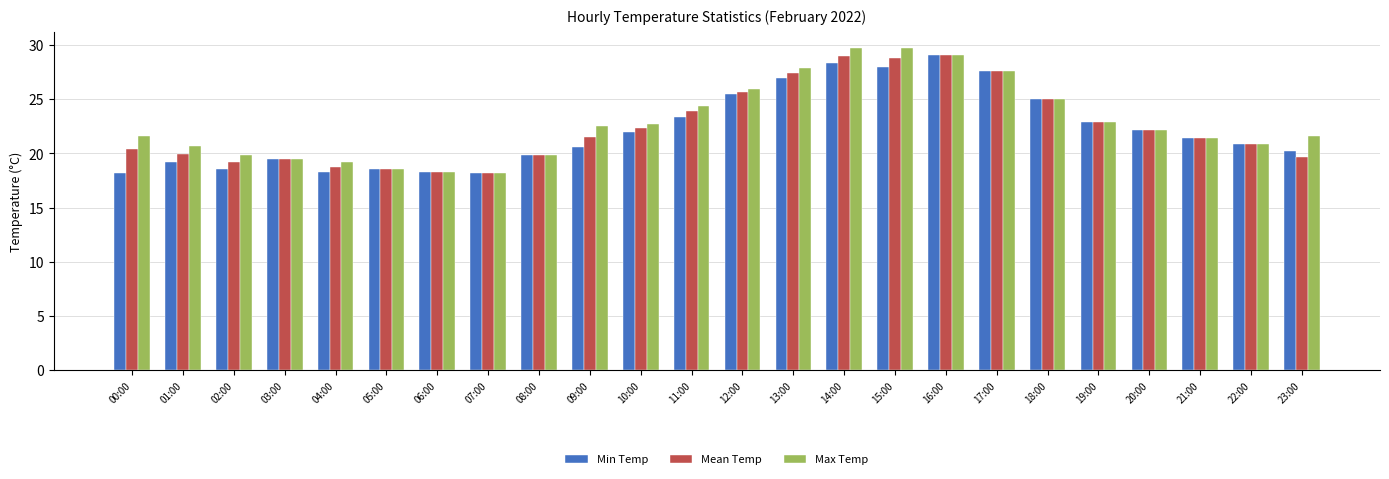

What is the average value of the Mean Temp series?

22.5